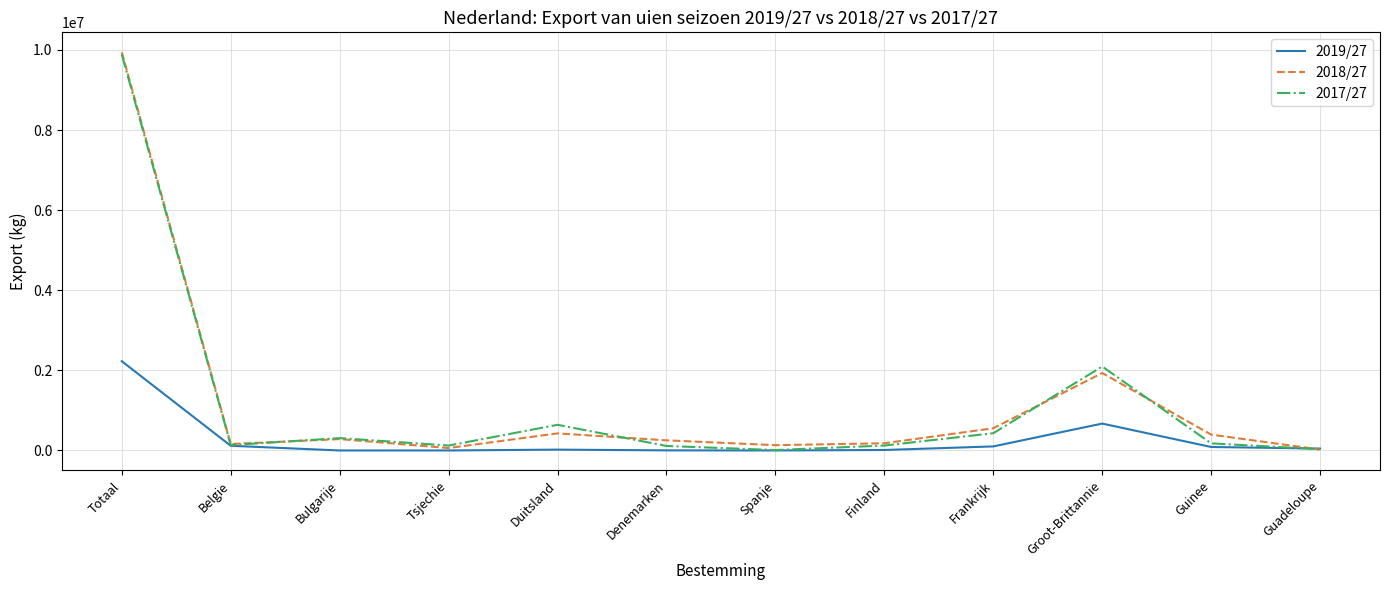

At which category is the sum across all series the highest?

Totaal